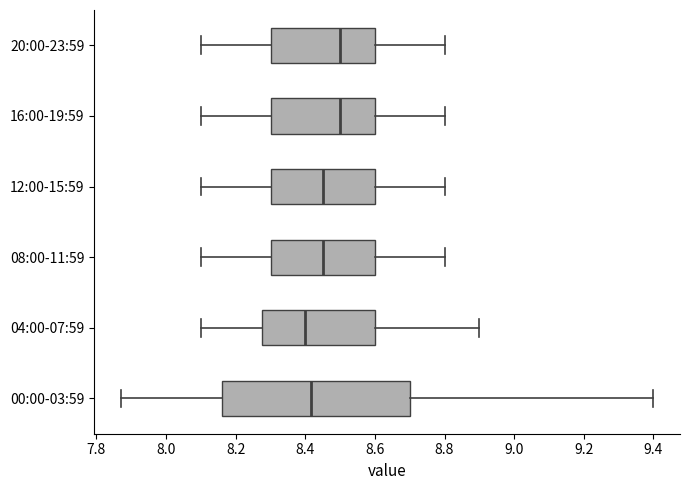

Reading bottom to top, read every box against the x-axis: the position of its median line, the range the box covers, and the ends of its whiskers. The values are not printed on the chart, so give them approximately, as read against the axis.

00:00-03:59: median 8.42, box 8.16 to 8.70, whiskers 7.88 to 9.40
04:00-07:59: median 8.40, box 8.28 to 8.60, whiskers 8.10 to 8.90
08:00-11:59: median 8.46, box 8.30 to 8.60, whiskers 8.10 to 8.80
12:00-15:59: median 8.46, box 8.30 to 8.60, whiskers 8.10 to 8.80
16:00-19:59: median 8.50, box 8.30 to 8.60, whiskers 8.10 to 8.80
20:00-23:59: median 8.50, box 8.30 to 8.60, whiskers 8.10 to 8.80